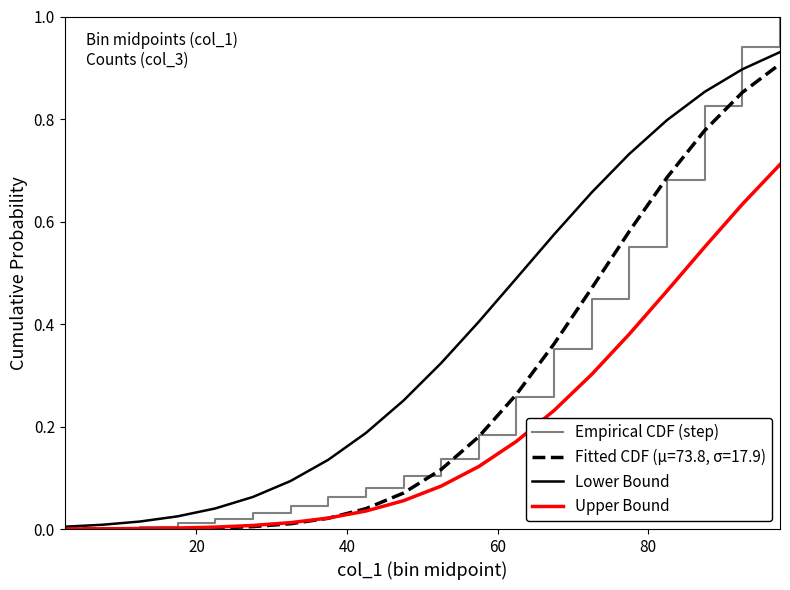

List the series in order of their peak value, lowest first.

Upper Bound, Fitted CDF (μ=73.8, σ=17.9), Lower Bound, Empirical CDF (step)